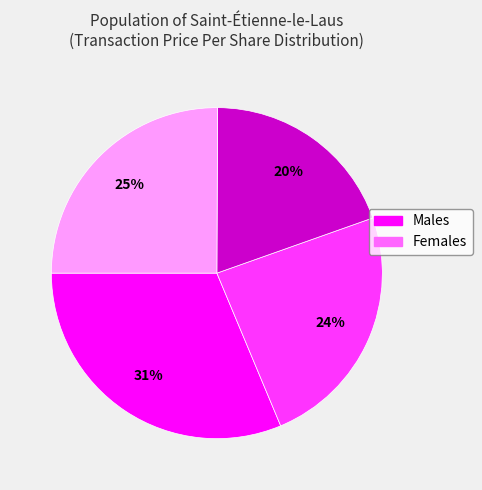

Is there any slice that represents more than half of the pie?

No